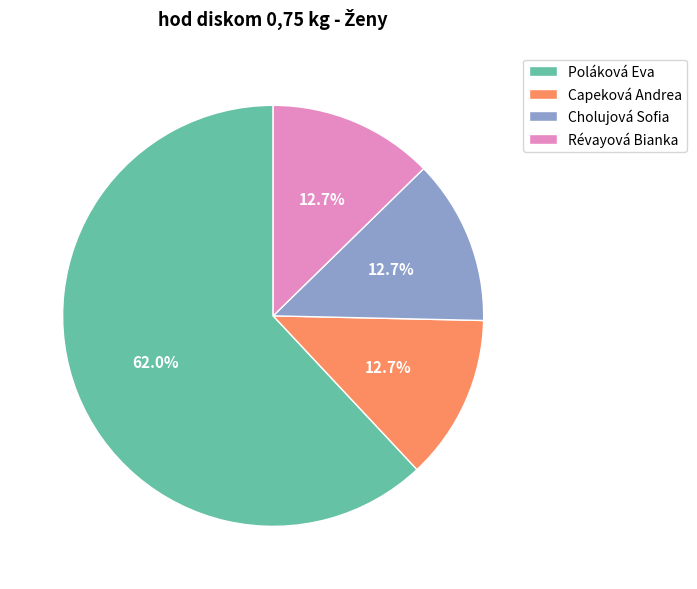

Which slice is the largest?

Poláková Eva